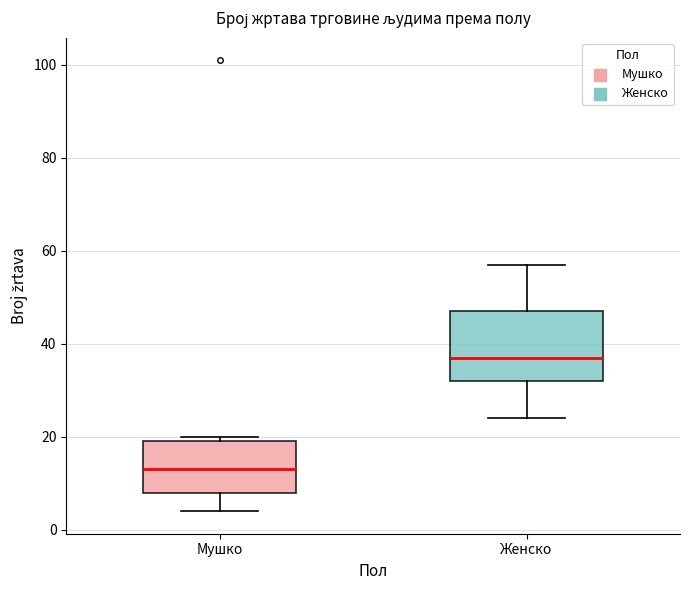

Which box is the tallest, from its lower edge to its upper edge?

Женско